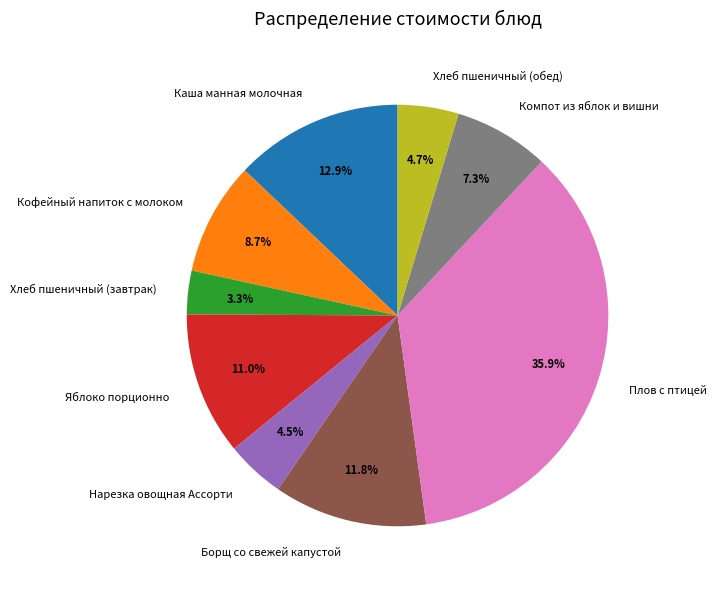

Does Яблоко порционно account for over 50% of the chart?

No